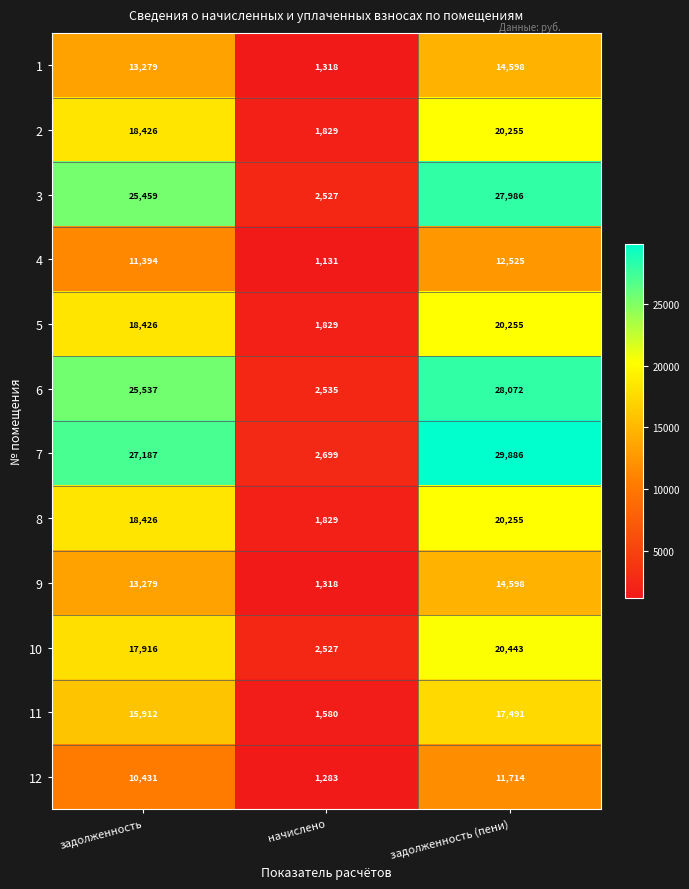

At which category is the sum across all series the highest?

задолженность (пени)